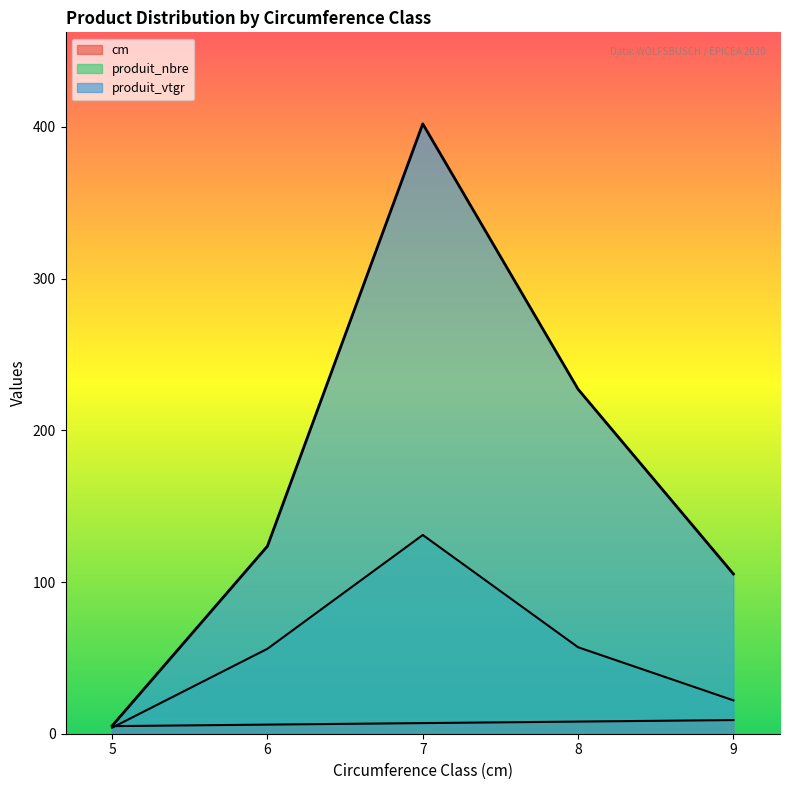

How many intersections are there between cm and produit_nbre?

1